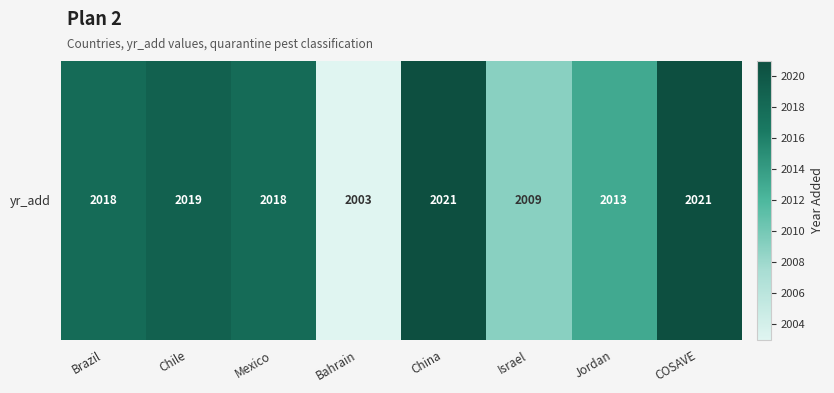

What is the sum of the values at Jordan and Brazil?

4031